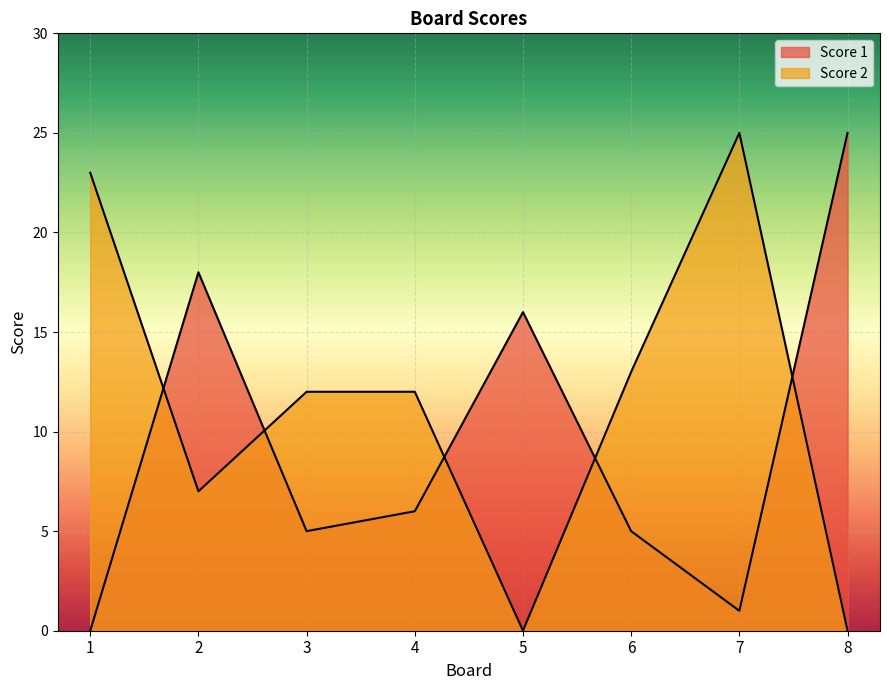

Where is Score 1 nearest to the value 12?

5